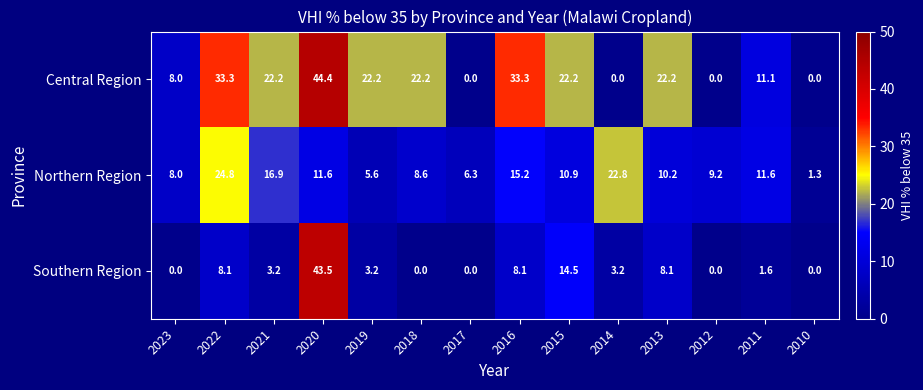

What is the spread (max minus min) of values at 2016?

25.2